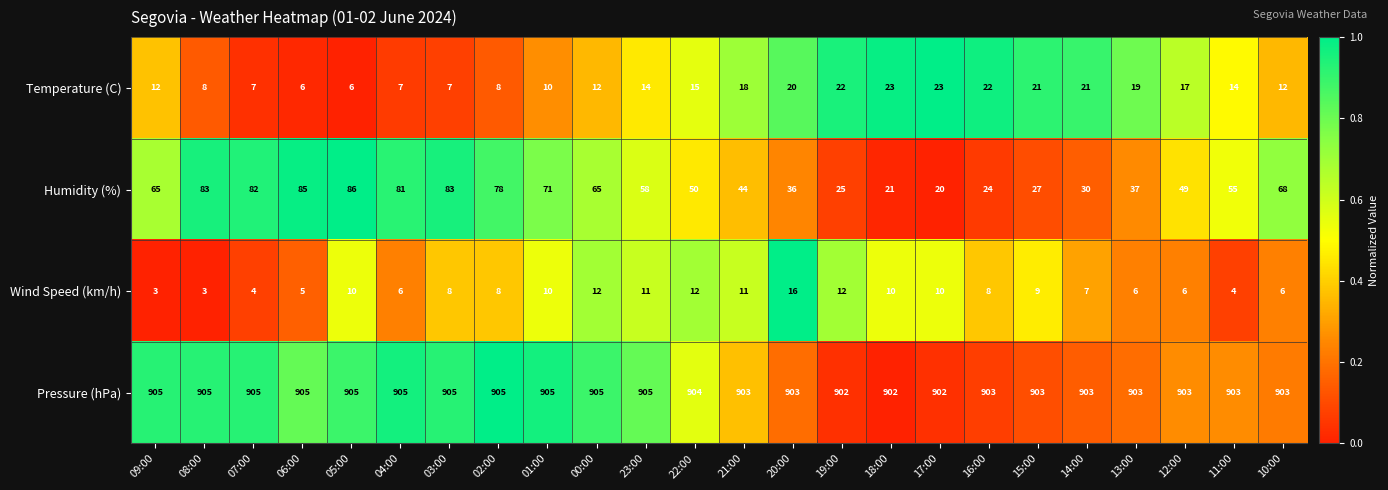

What is the total value across all series at 00:00?

994